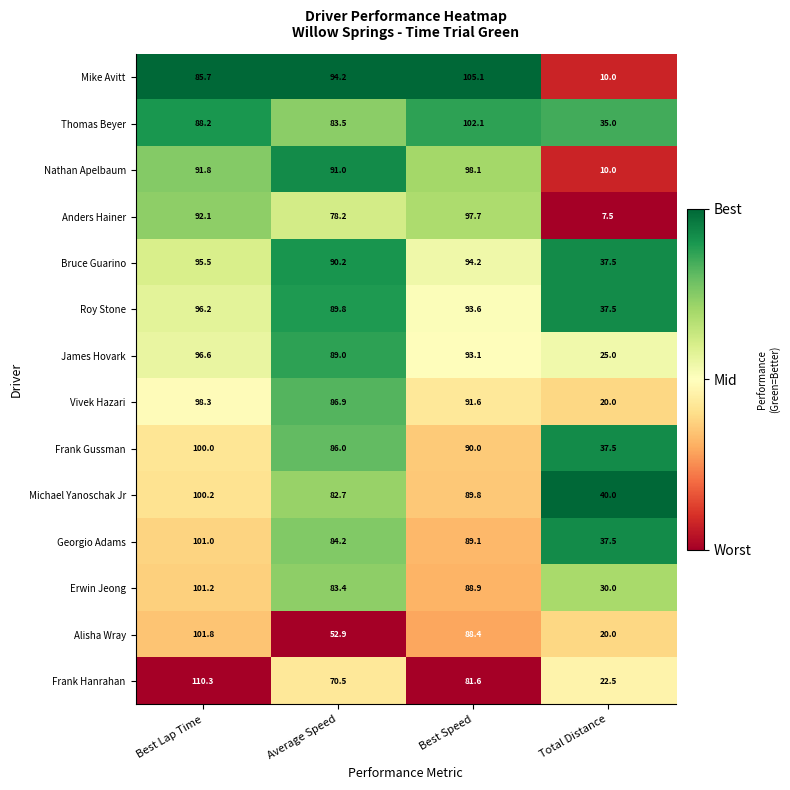

Is it true that Roy Stone equals 162.2 at Best Speed?

False